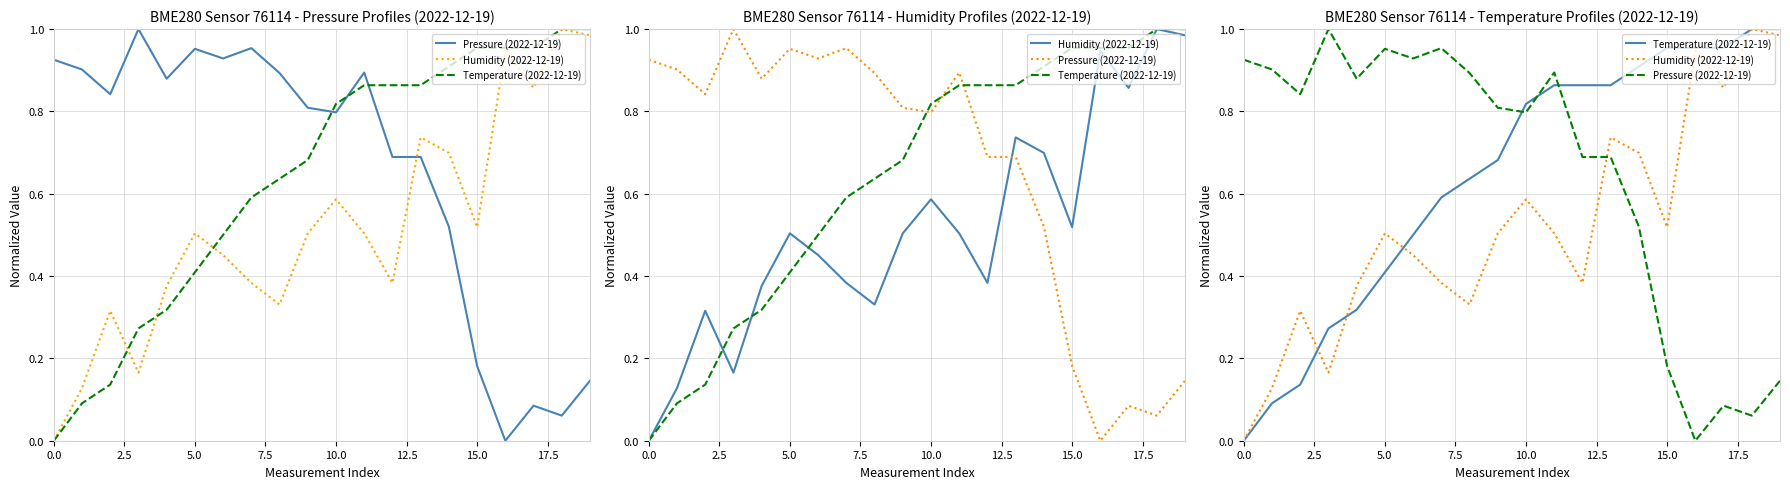

How many lines are shown in the chart?

3